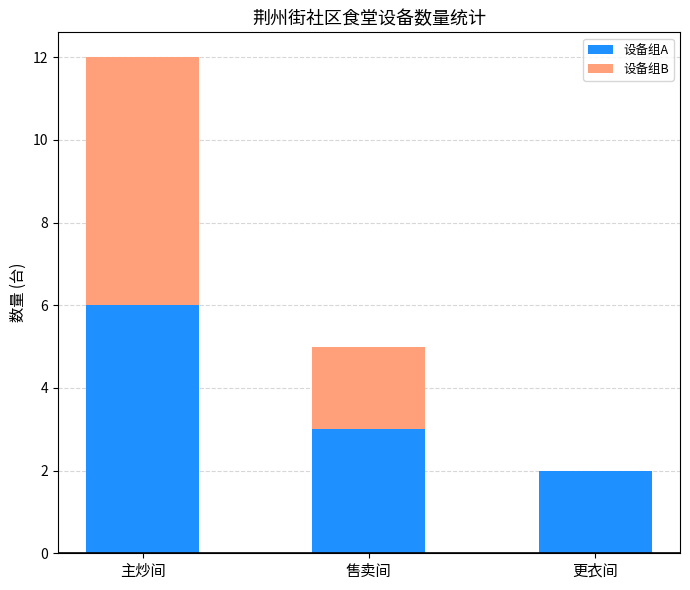

What is the total value across all series at 主炒间?

12